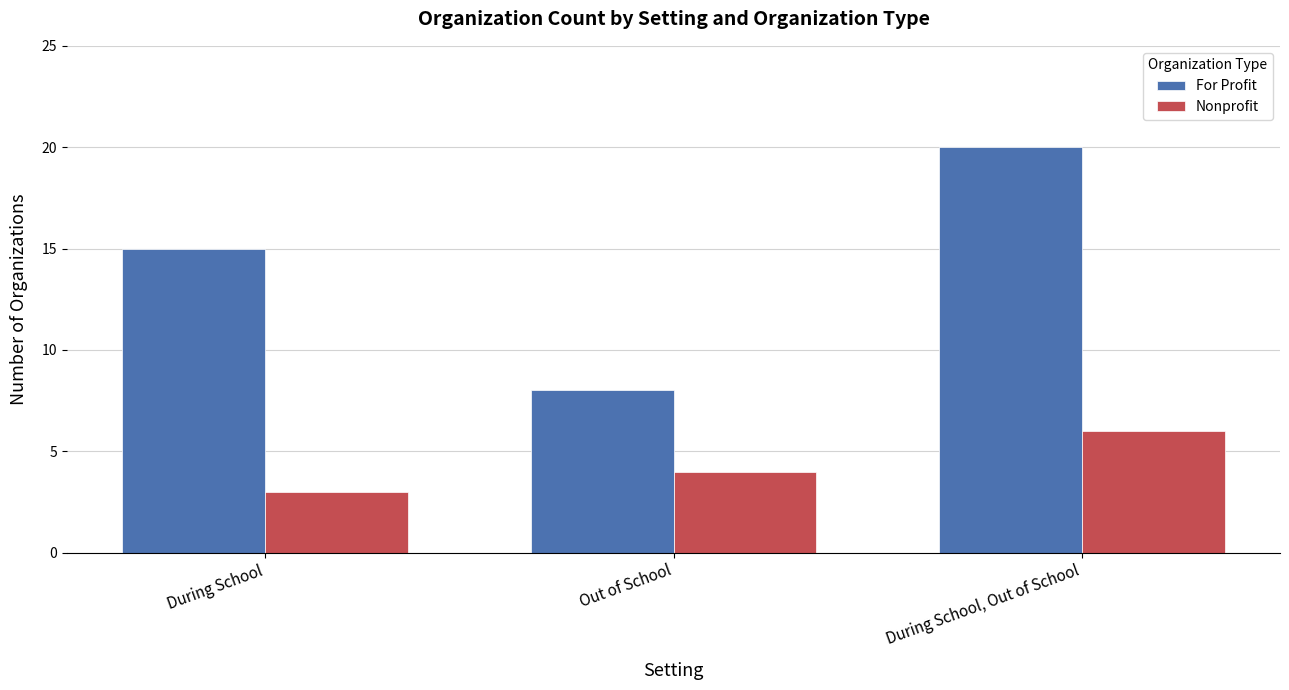

The Nonprofit series shows 4 at Out of School. True or false?

True